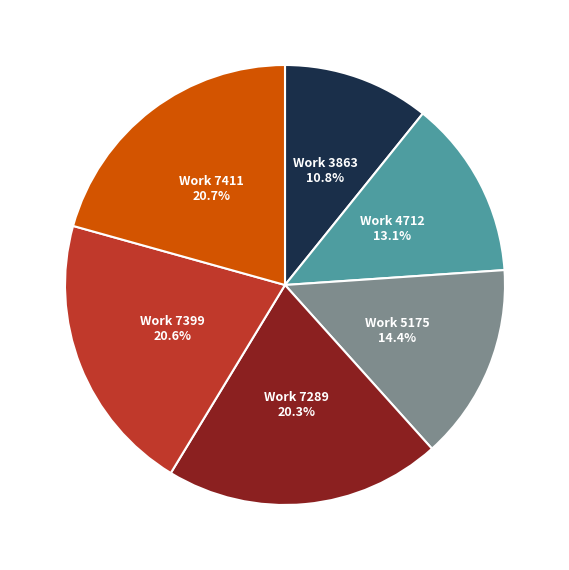

Does any single category account for the majority?

No